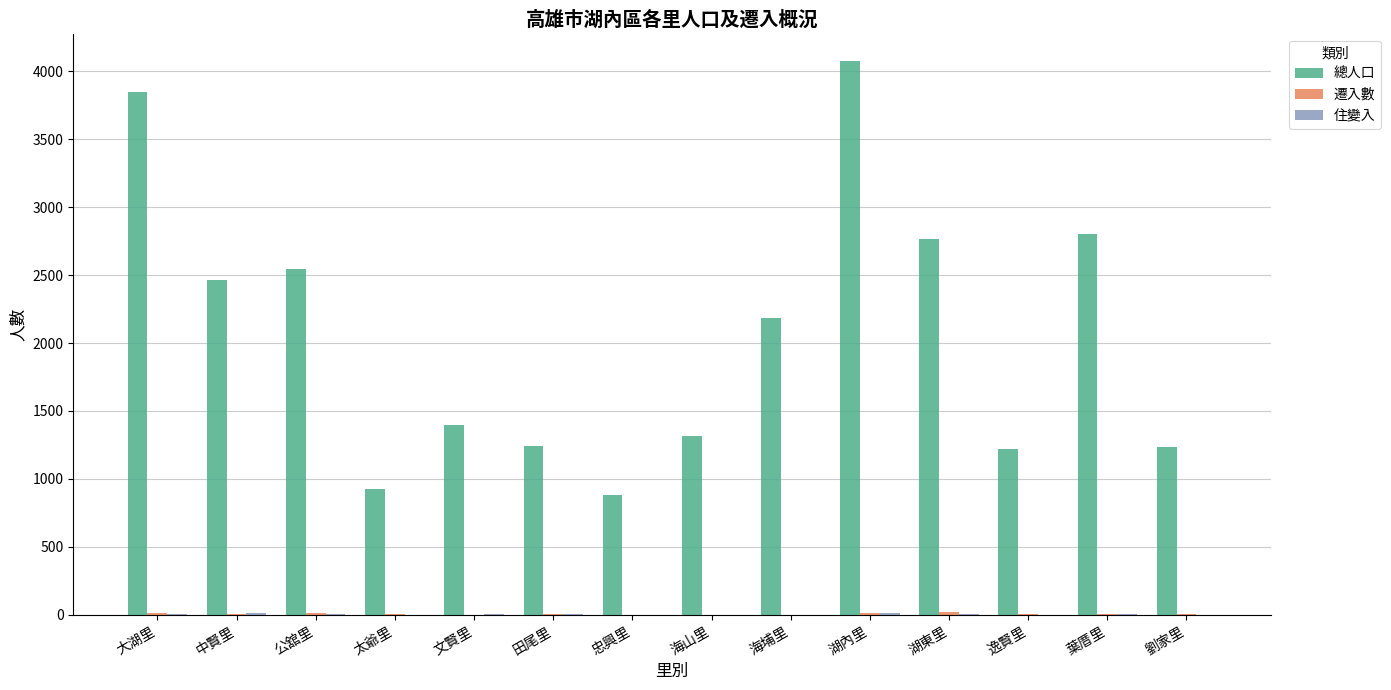

What is the maximum value for 總人口?

4073